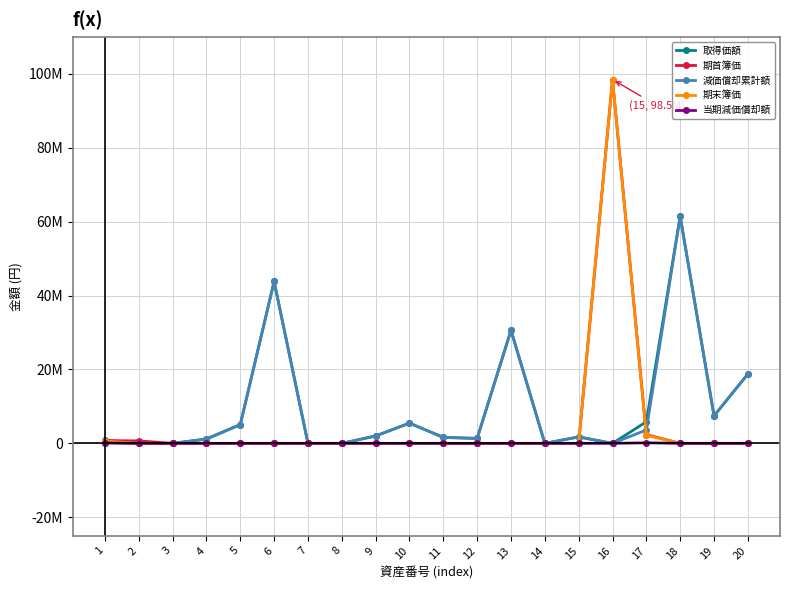

What is the spread (max minus min) of values at 13?

30616750